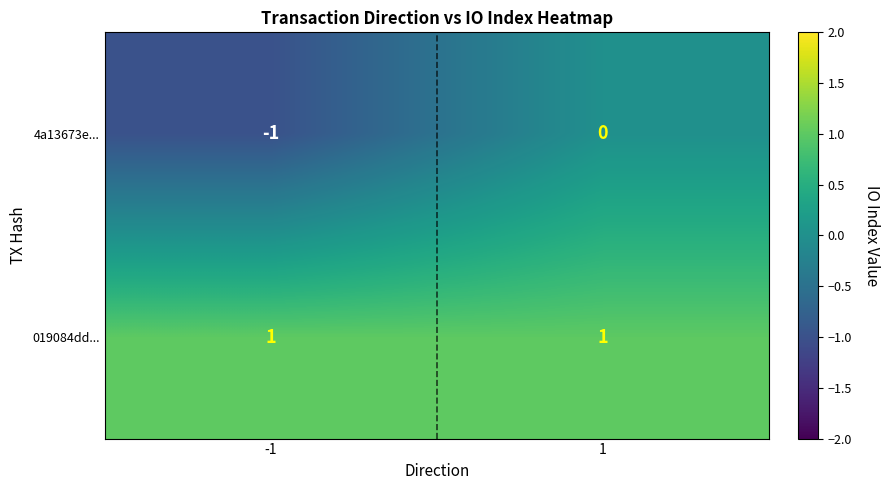

Which series has the largest total across all categories?

019084dd...